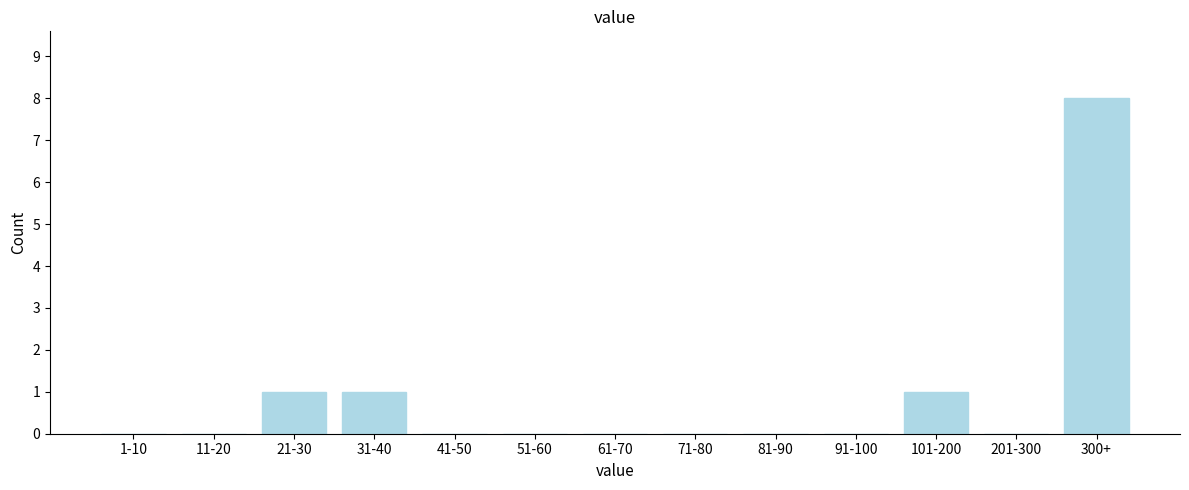

Reading left to right, transcribe all the data shown in this chart.

1-10=0	11-20=0	21-30=1	31-40=1	41-50=0	51-60=0	61-70=0	71-80=0	81-90=0	91-100=0	101-200=1	201-300=0	300+=8